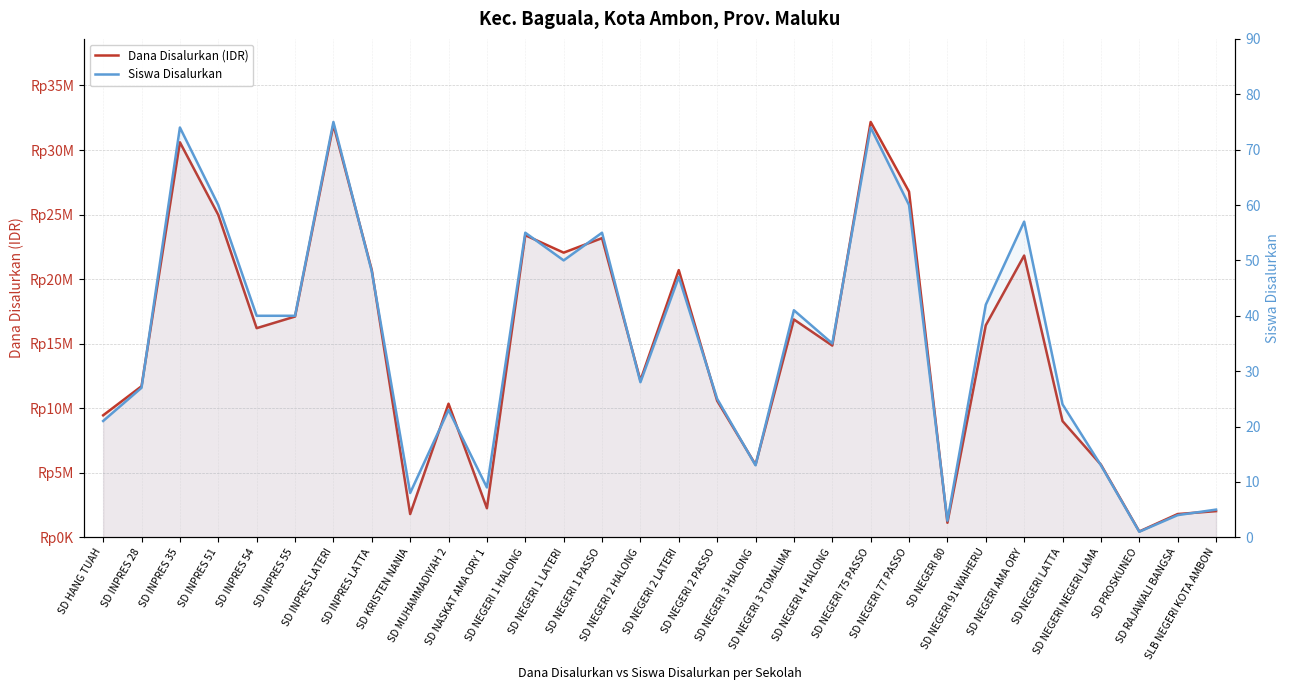

Reading left to right, extract all data points from this chart.

Dana Disalurkan (IDR): SD HANG TUAH=9450000	SD INPRES 28=11700000	SD INPRES 35=30600000	SD INPRES 51=24975000	SD INPRES 54=16200000	SD INPRES 55=17100000	SD INPRES LATERI=31950000	SD INPRES LATTA=20700000	SD KRISTEN NANIA=1800000	SD MUHAMMADIYAH 2=10350000	SD NASKAT AMA ORY 1=2250000	SD NEGERI 1 HALONG=23400000	SD NEGERI 1 LATERI=22050000	SD NEGERI 1 PASSO=23175000	SD NEGERI 2 HALONG=12150000	SD NEGERI 2 LATERI=20700000	SD NEGERI 2 PASSO=10575000	SD NEGERI 3 HALONG=5625000	SD NEGERI 3 TOMALIMA=16875000	SD NEGERI 4 HALONG=14850000	SD NEGERI 75 PASSO=32175000	SD NEGERI 77 PASSO=26775000	SD NEGERI 80=1125000	SD NEGERI 91 WAIHERU=16425000	SD NEGERI AMA ORY=21825000	SD NEGERI LATTA=9000000	SD NEGERI NEGERI LAMA=5625000	SD PROSKUNEO=450000	SD RAJAWALI BANGSA=1800000	SLB NEGERI KOTA AMBON=2025000
Siswa Disalurkan: SD HANG TUAH=21	SD INPRES 28=27	SD INPRES 35=74	SD INPRES 51=60	SD INPRES 54=40	SD INPRES 55=40	SD INPRES LATERI=75	SD INPRES LATTA=48	SD KRISTEN NANIA=8	SD MUHAMMADIYAH 2=23	SD NASKAT AMA ORY 1=9	SD NEGERI 1 HALONG=55	SD NEGERI 1 LATERI=50	SD NEGERI 1 PASSO=55	SD NEGERI 2 HALONG=28	SD NEGERI 2 LATERI=47	SD NEGERI 2 PASSO=25	SD NEGERI 3 HALONG=13	SD NEGERI 3 TOMALIMA=41	SD NEGERI 4 HALONG=35	SD NEGERI 75 PASSO=74	SD NEGERI 77 PASSO=60	SD NEGERI 80=3	SD NEGERI 91 WAIHERU=42	SD NEGERI AMA ORY=57	SD NEGERI LATTA=24	SD NEGERI NEGERI LAMA=13	SD PROSKUNEO=1	SD RAJAWALI BANGSA=4	SLB NEGERI KOTA AMBON=5